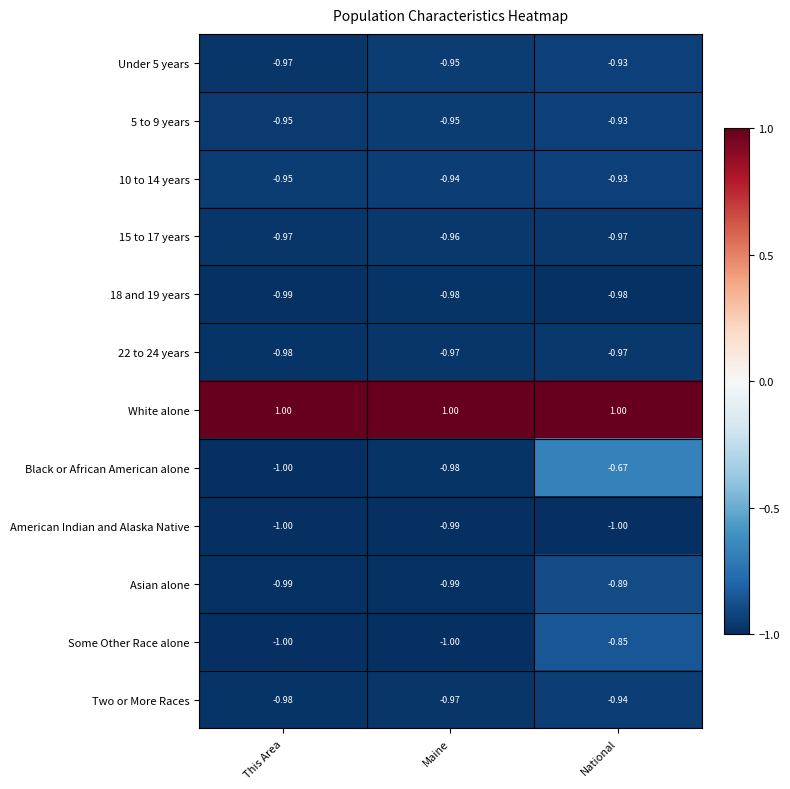

Which series has the largest total across all categories?

White alone